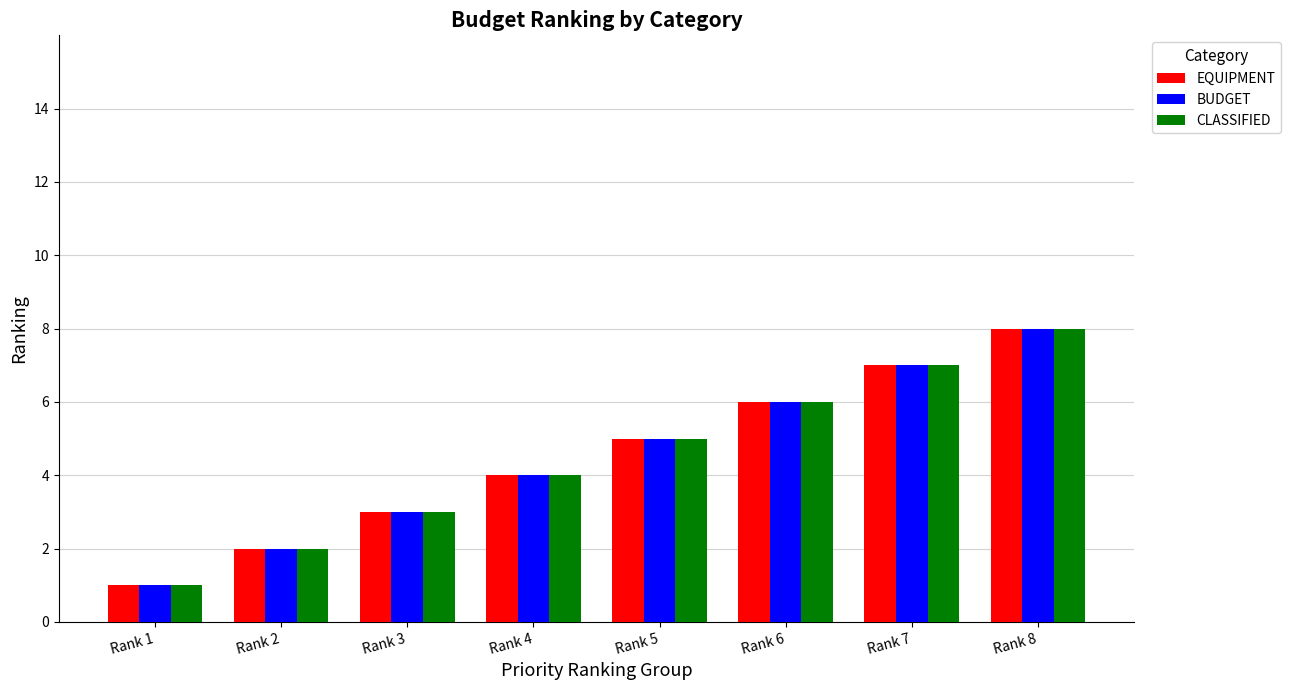

Reading right to left, what are all the values shown in this chart?

EQUIPMENT: Rank 8=8	Rank 7=7	Rank 6=6	Rank 5=5	Rank 4=4	Rank 3=3	Rank 2=2	Rank 1=1
BUDGET: Rank 8=8	Rank 7=7	Rank 6=6	Rank 5=5	Rank 4=4	Rank 3=3	Rank 2=2	Rank 1=1
CLASSIFIED: Rank 8=8	Rank 7=7	Rank 6=6	Rank 5=5	Rank 4=4	Rank 3=3	Rank 2=2	Rank 1=1